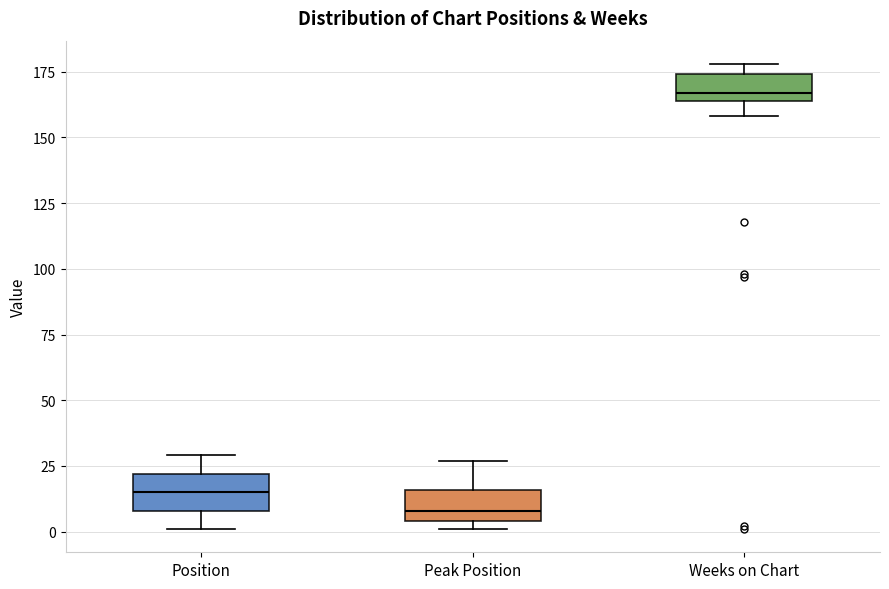

Which box's median line is the highest?

Weeks on Chart